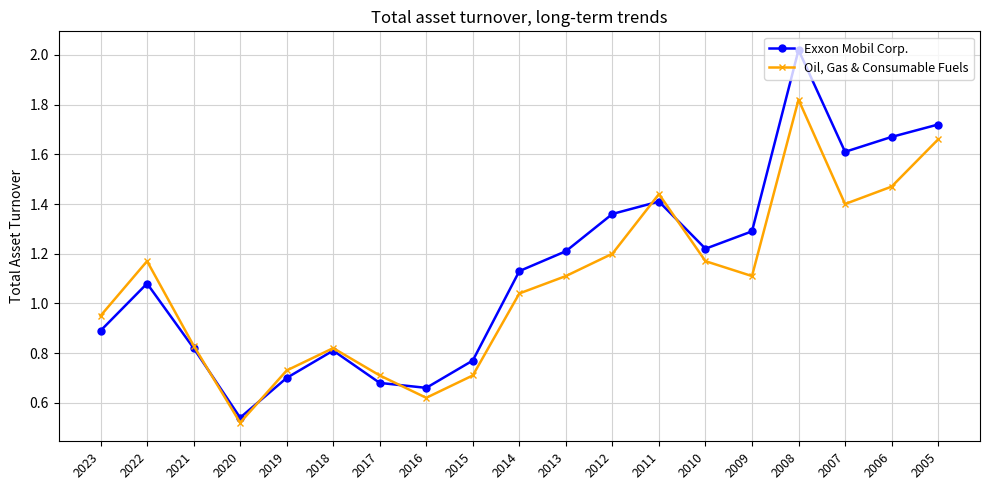

What is the sum of the Oil, Gas & Consumable Fuels values at 2014 and 2018?

1.9